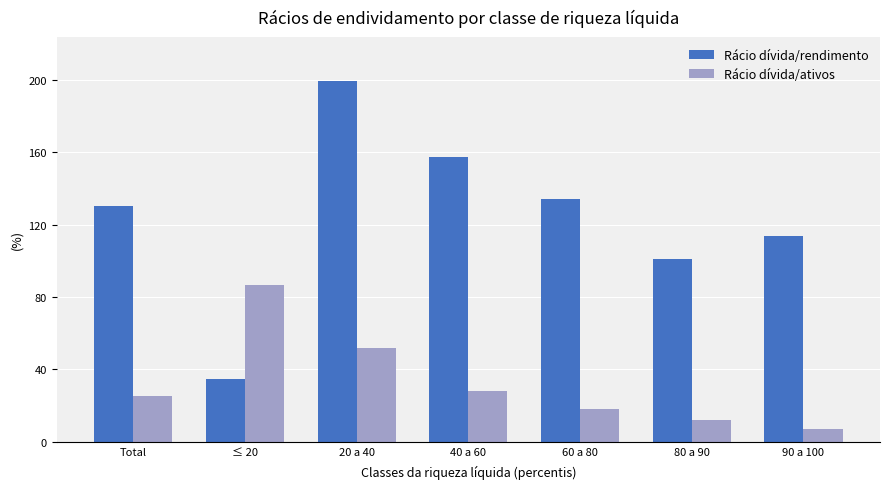

At which label does Rácio dívida/rendimento first exceed 130?

Total